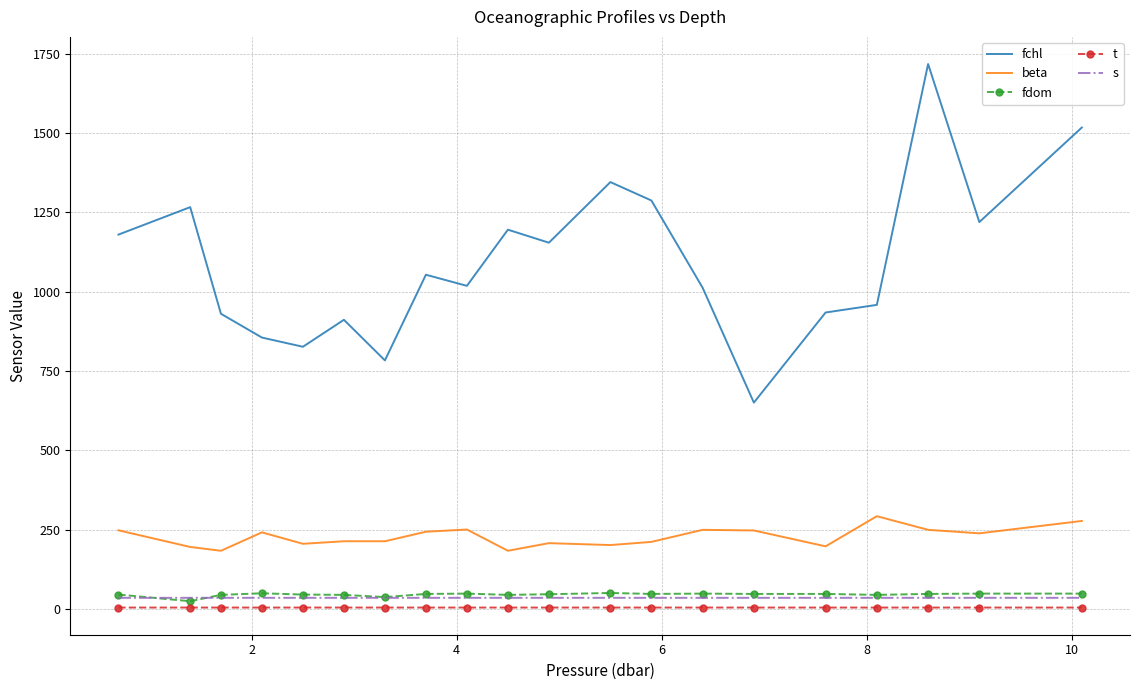

Which series has the largest total across all categories?

fchl